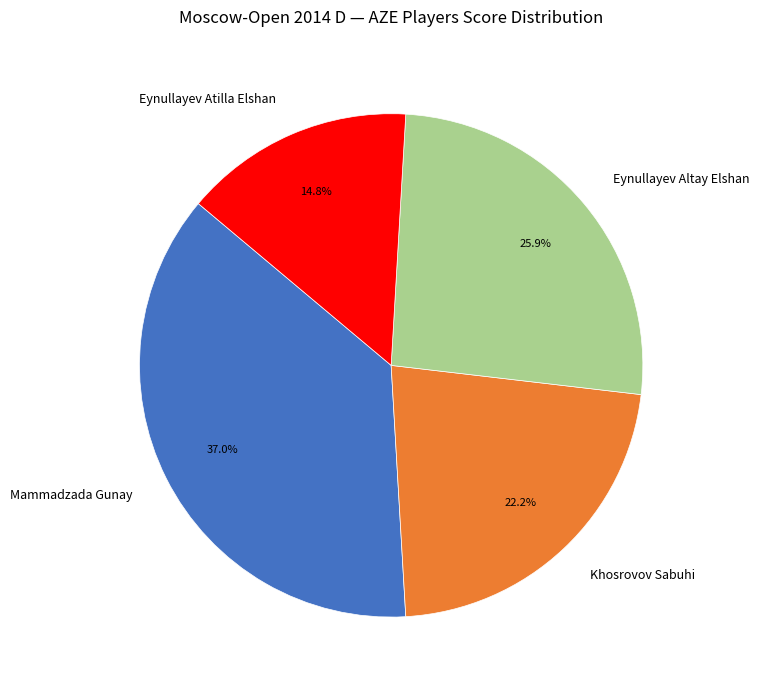

Rank the categories by value from highest to lowest.

Mammadzada Gunay, Eynullayev Altay Elshan, Khosrovov Sabuhi, Eynullayev Atilla Elshan